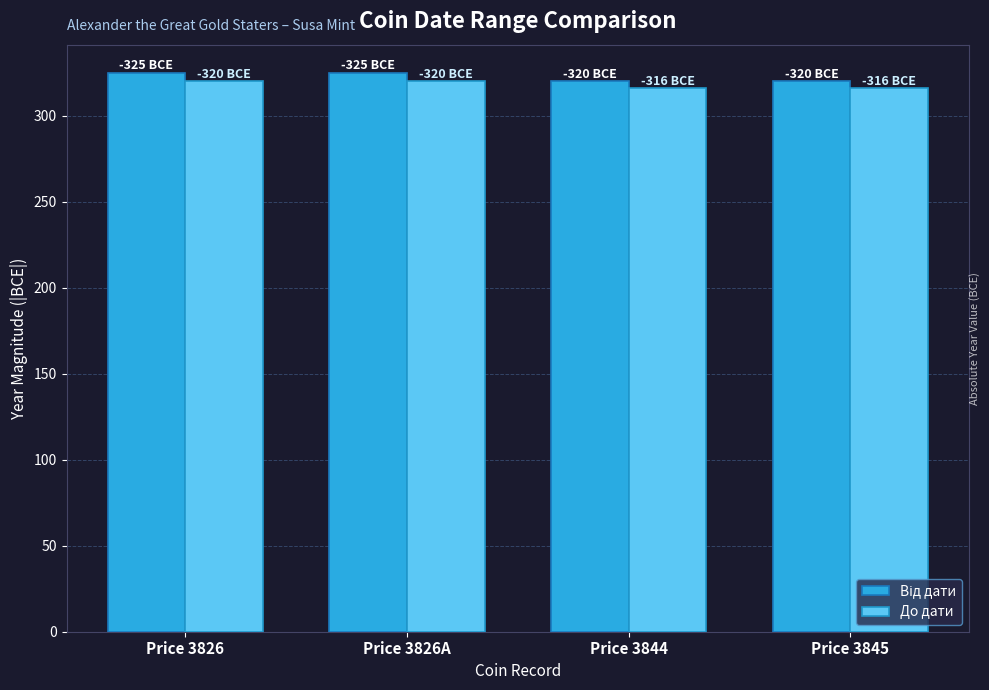

The До дати series shows 316 at Price 3844. True or false?

True